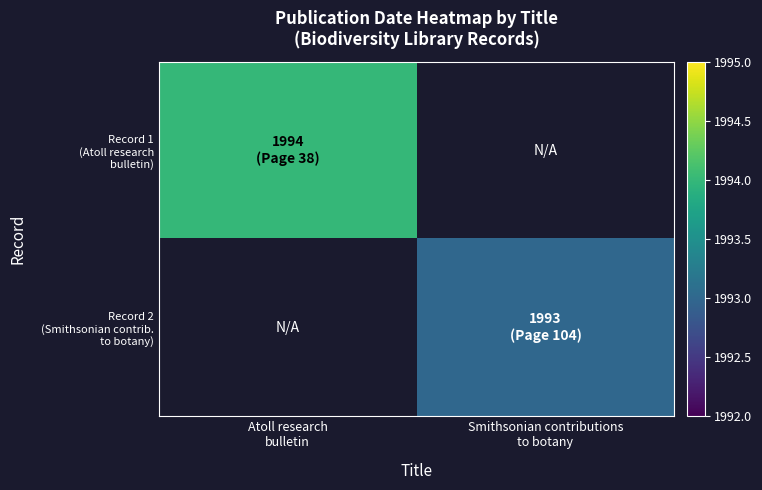

At which label does Record 2 (Smithsonian contrib. to botany) reach its minimum?

Atoll research bulletin